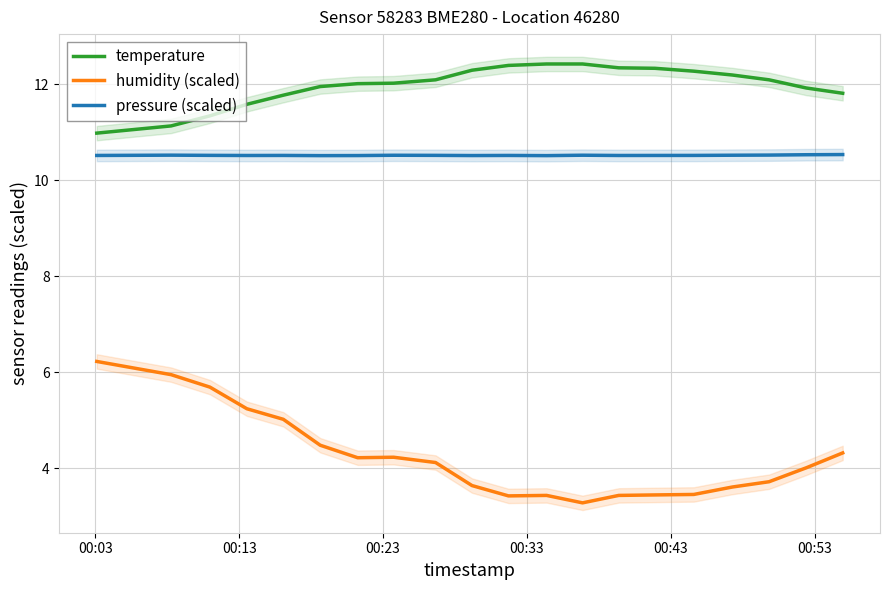

List the series in order of their overall mean, highest first.

temperature, pressure (scaled), humidity (scaled)